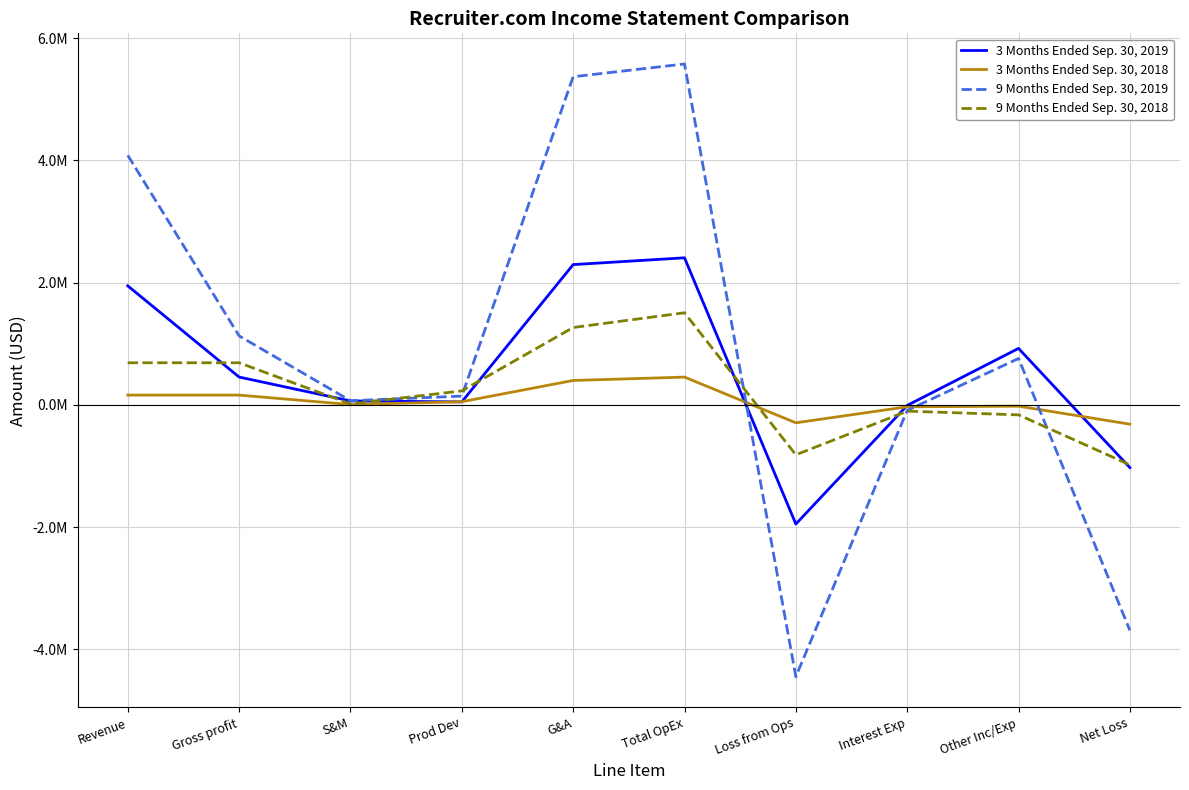

What is the lowest value of the 3 Months Ended Sep. 30, 2018 series?

-316958